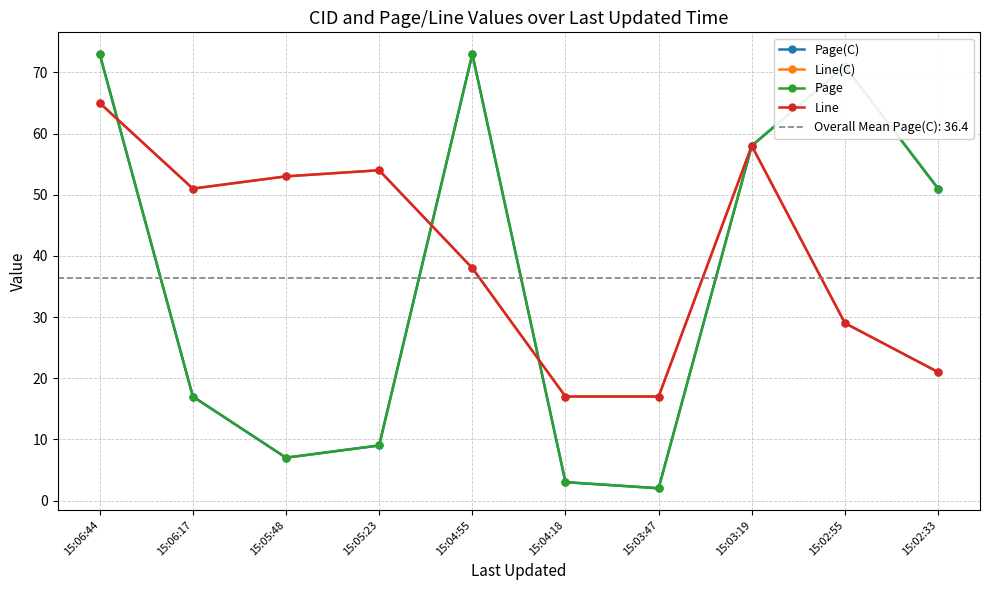

What is the label of the 10th point from the left?

15:02:33